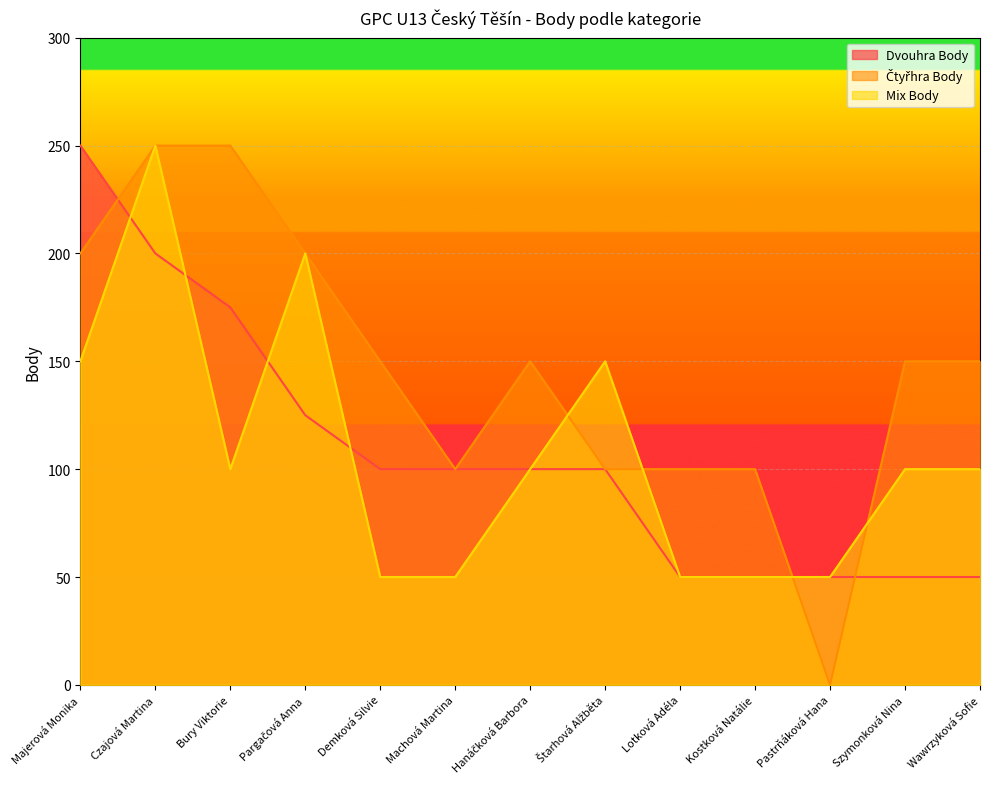

Between Szymonková Nina and Wawrzyková Sofie, which is larger?

Szymonková Nina